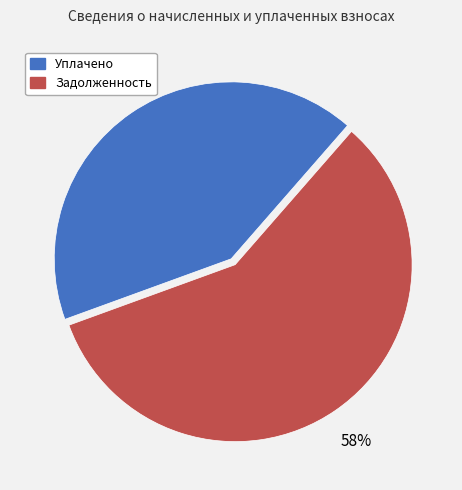

Between Задолженность and Уплачено, which is larger?

Задолженность